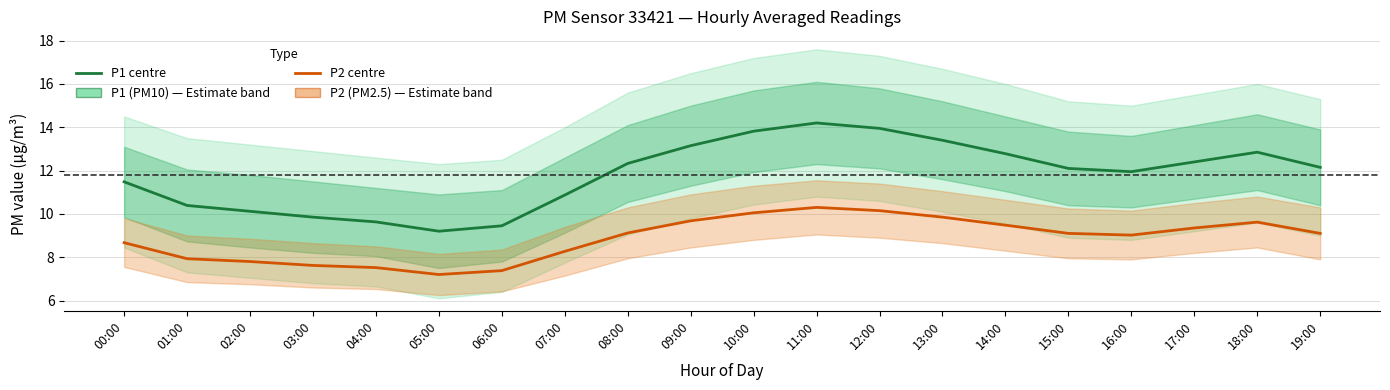

True or false: P1 (PM10) and P2 (PM2.5) cross at least once.

False